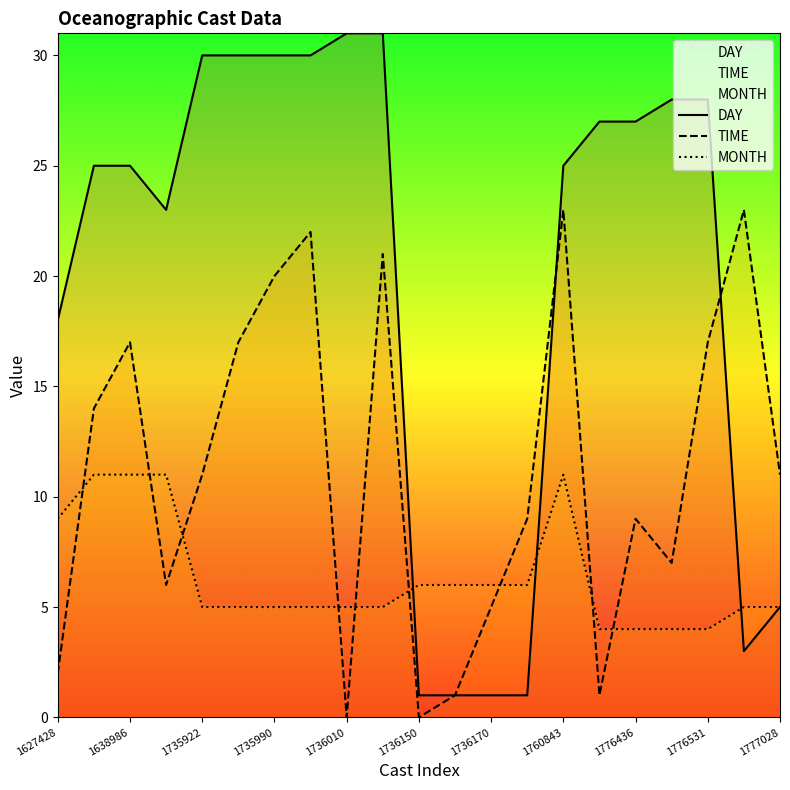

What is the label of the 1st point from the left?

1627428